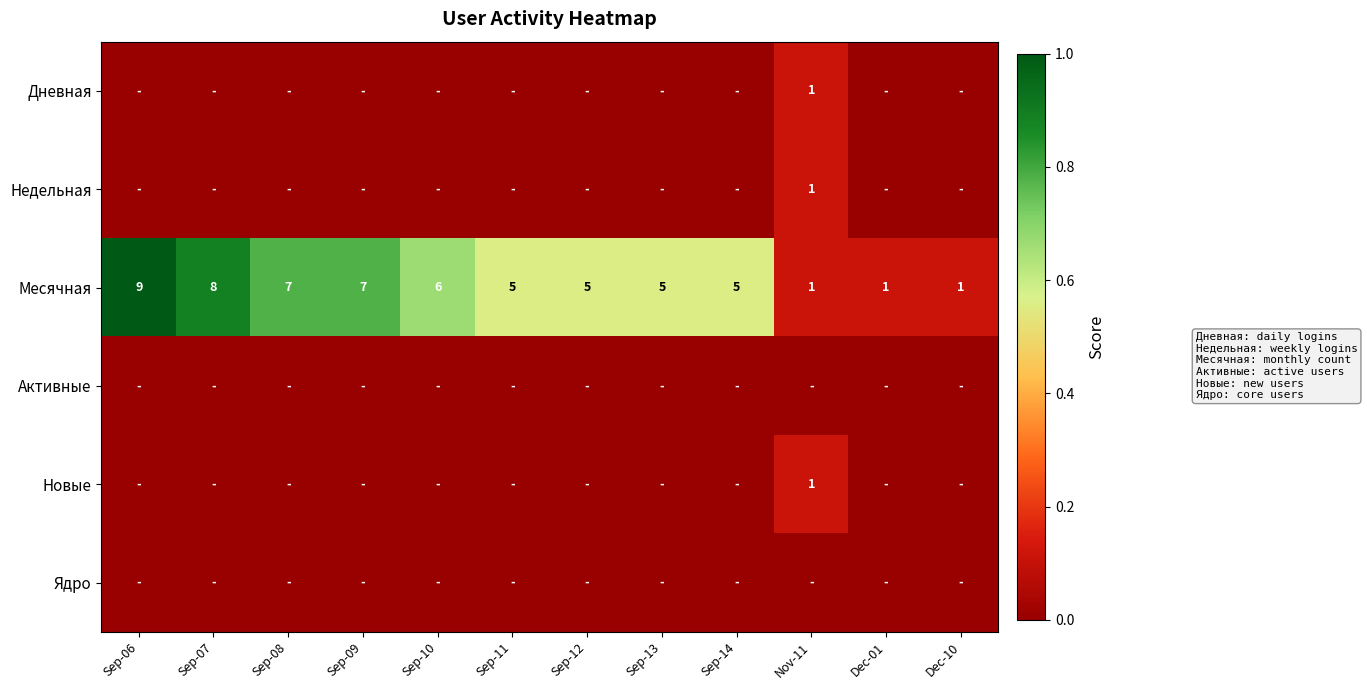

How many distinct data groups are displayed?

6